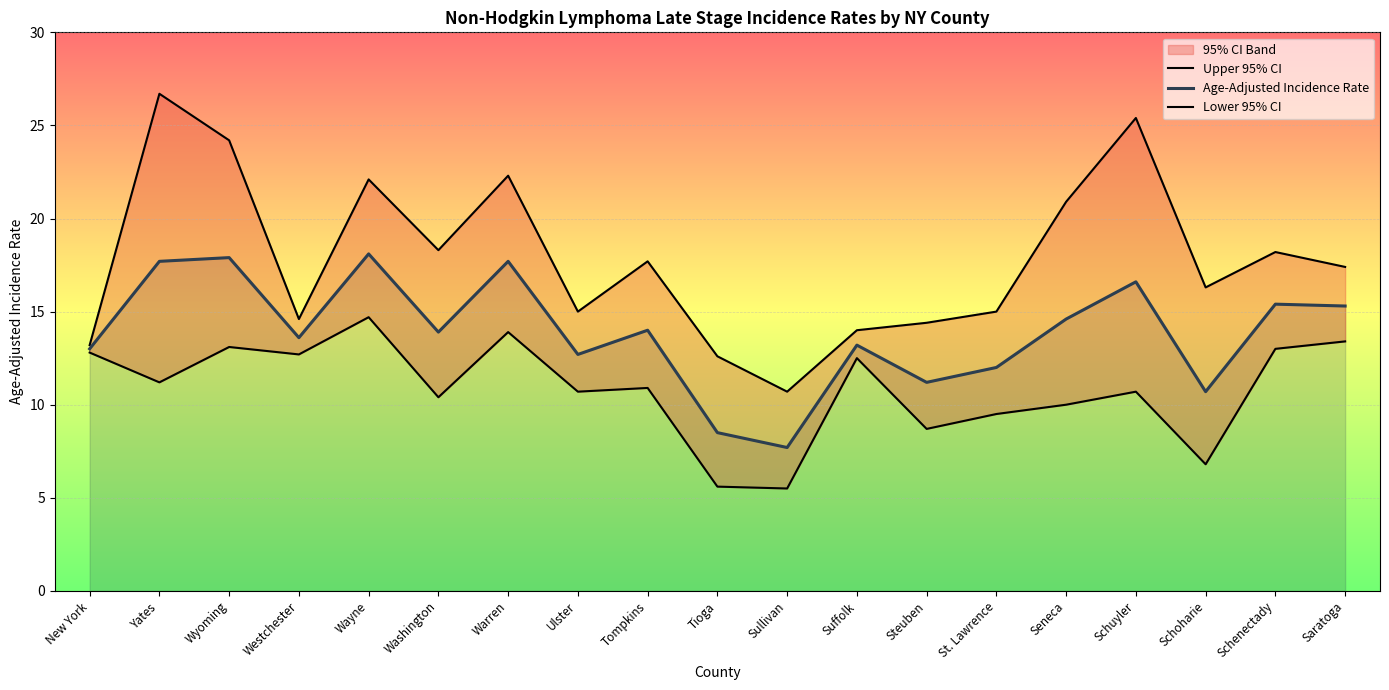

Is it true that Age-Adjusted Incidence Rate equals 18.9 at Westchester?

False